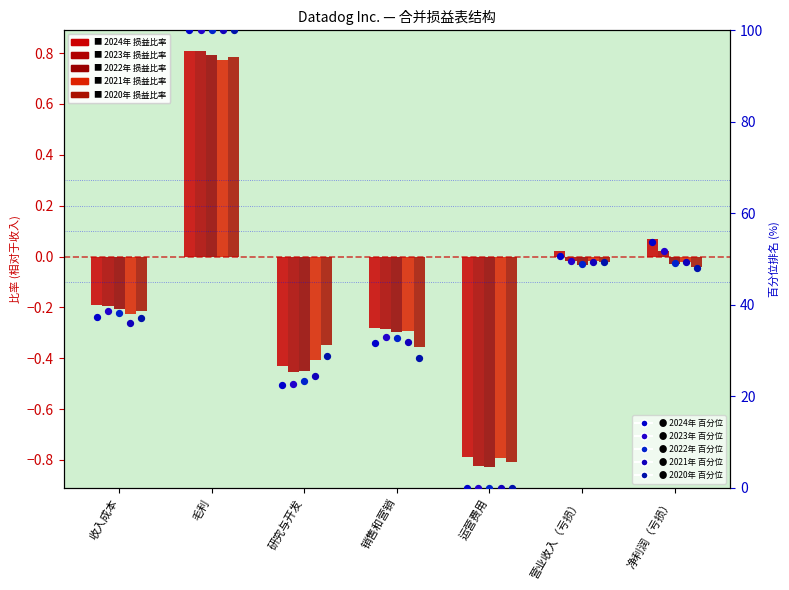

Which series has the largest total across all categories?

2024 pct